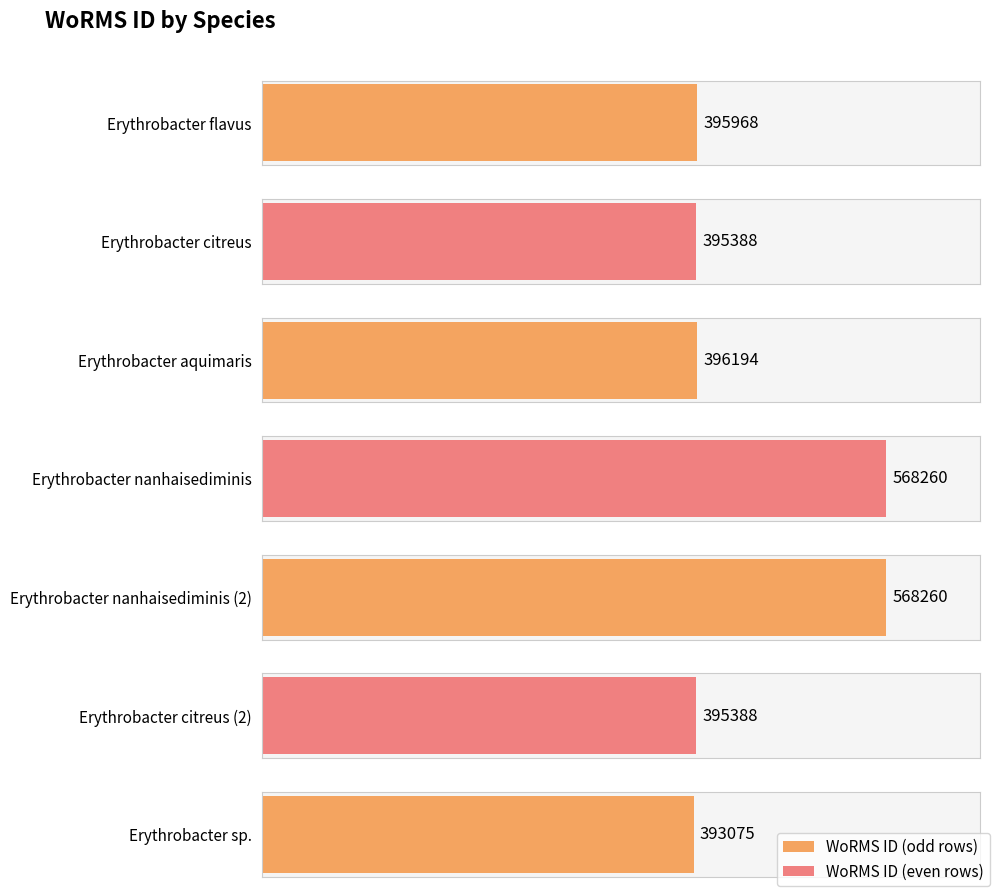

Which label corresponds to the largest value in the chart?

Erythrobacter nanhaisediminis